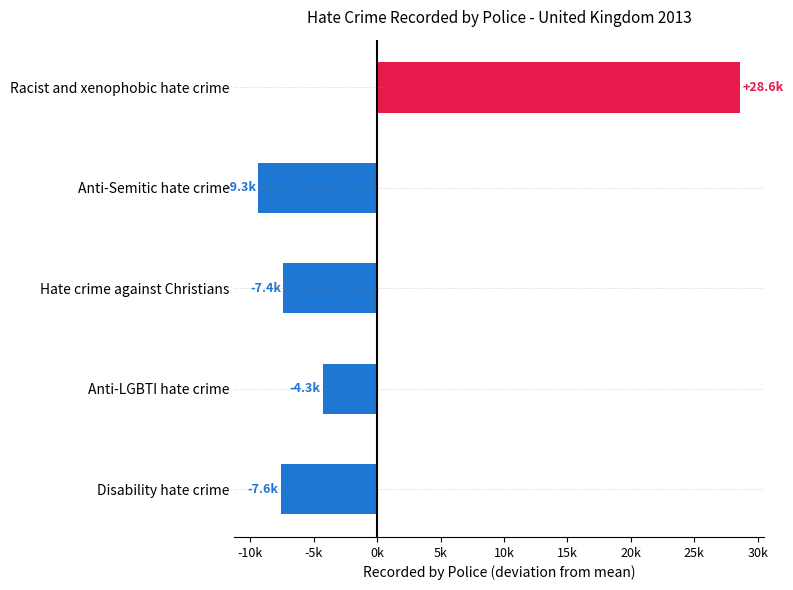

Are the bars horizontal?

Yes